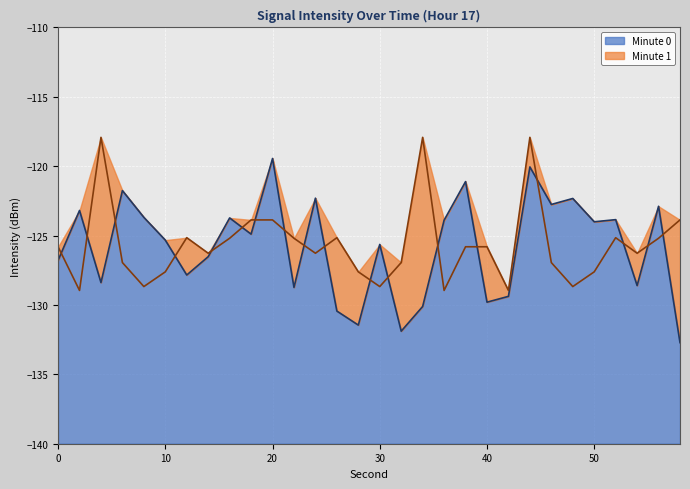

What is the smallest value displayed?

-132.7